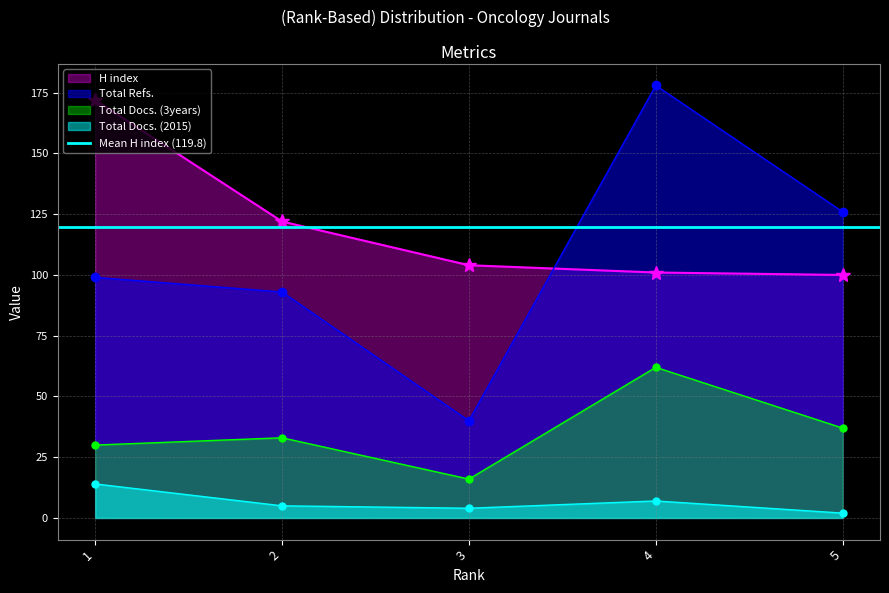

Does the chart have visible grid lines?

Yes